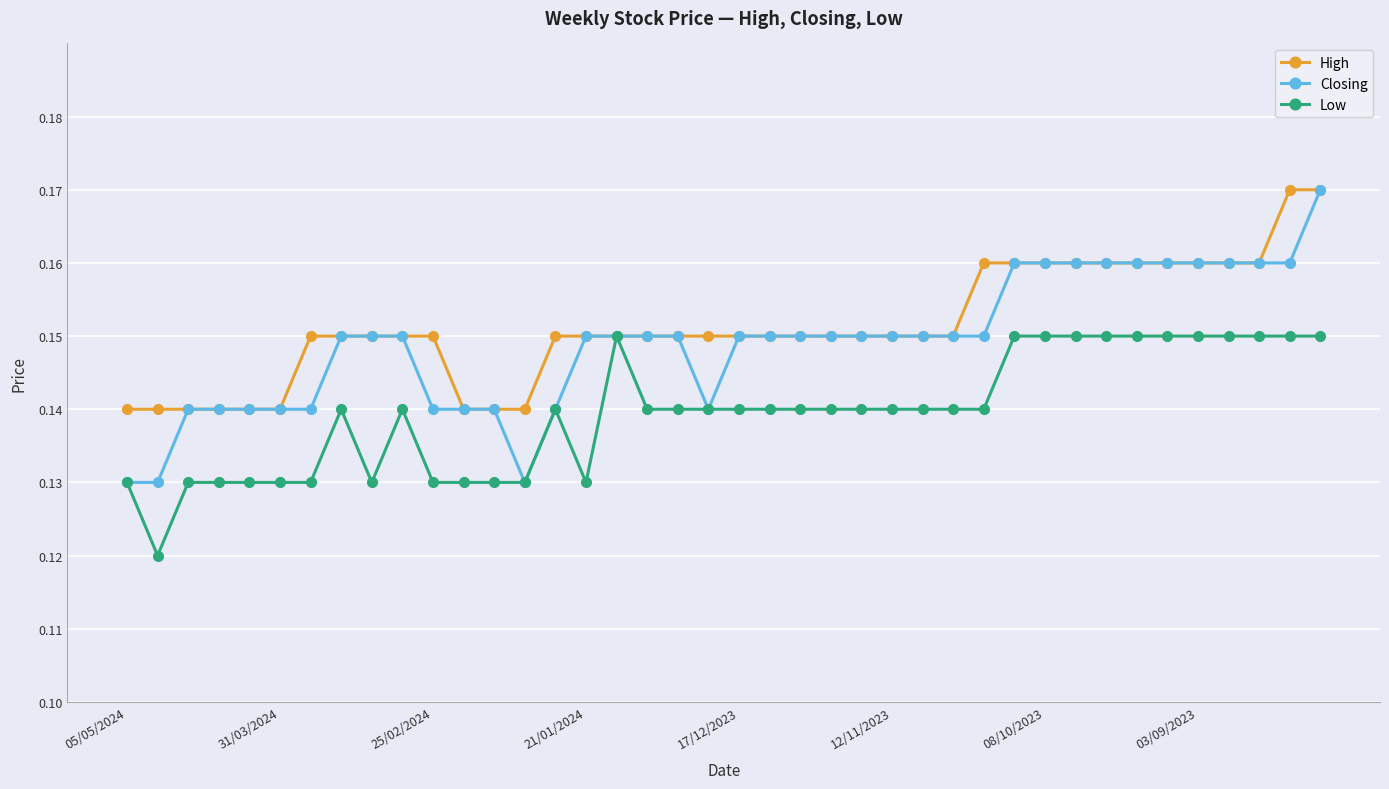

List the series in order of their overall mean, highest first.

High, Closing, Low